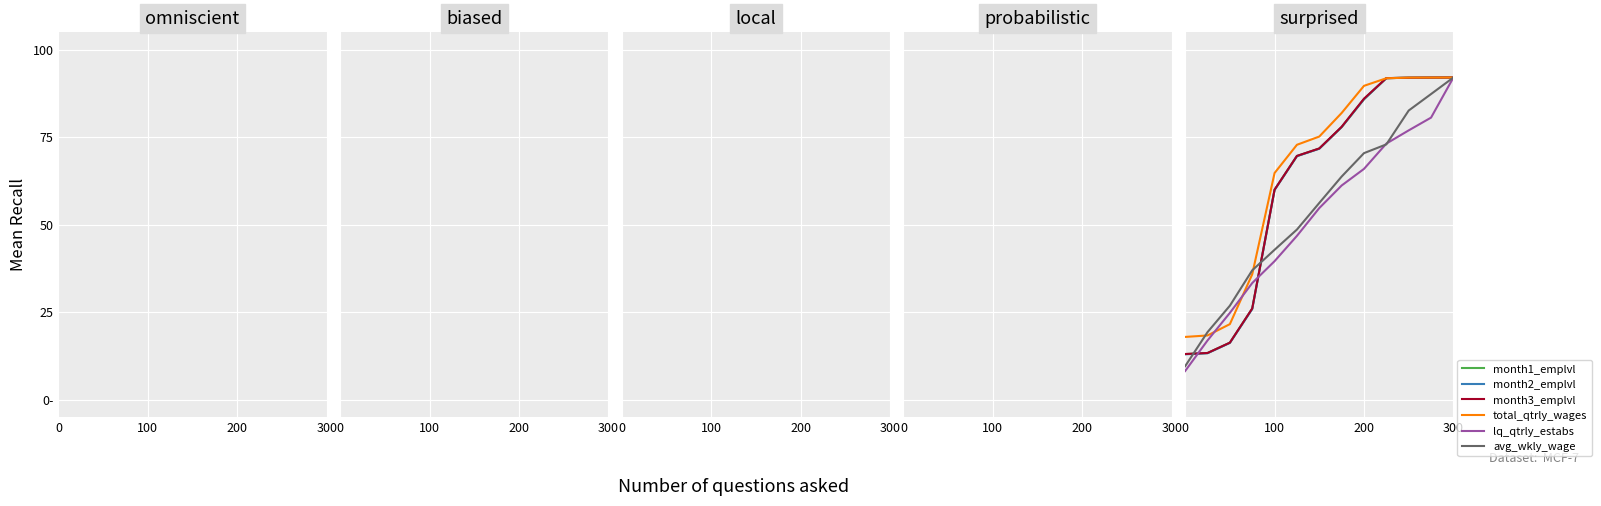

Where do month1_emplvl and avg_wkly_wage first cross each other?

0 and 100